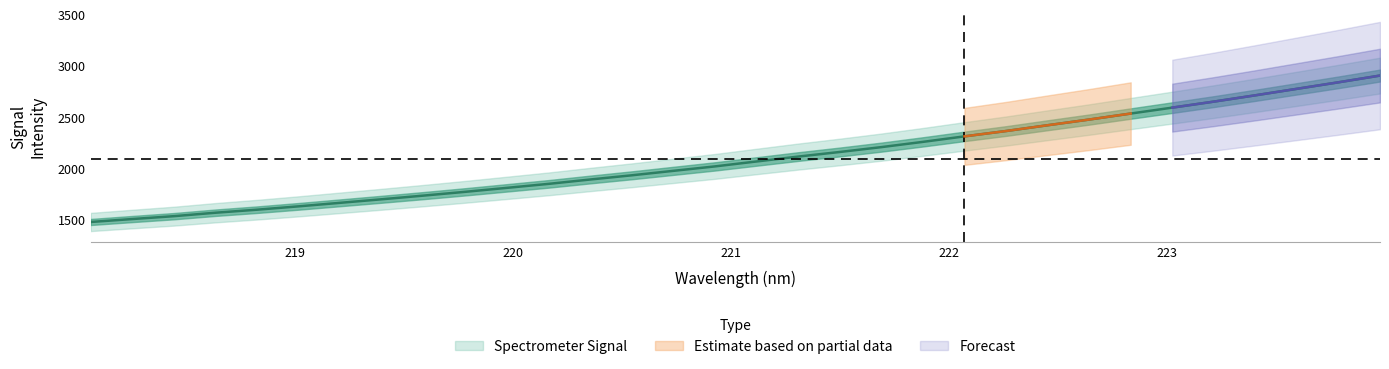

What position from the left is 220.5444?

14